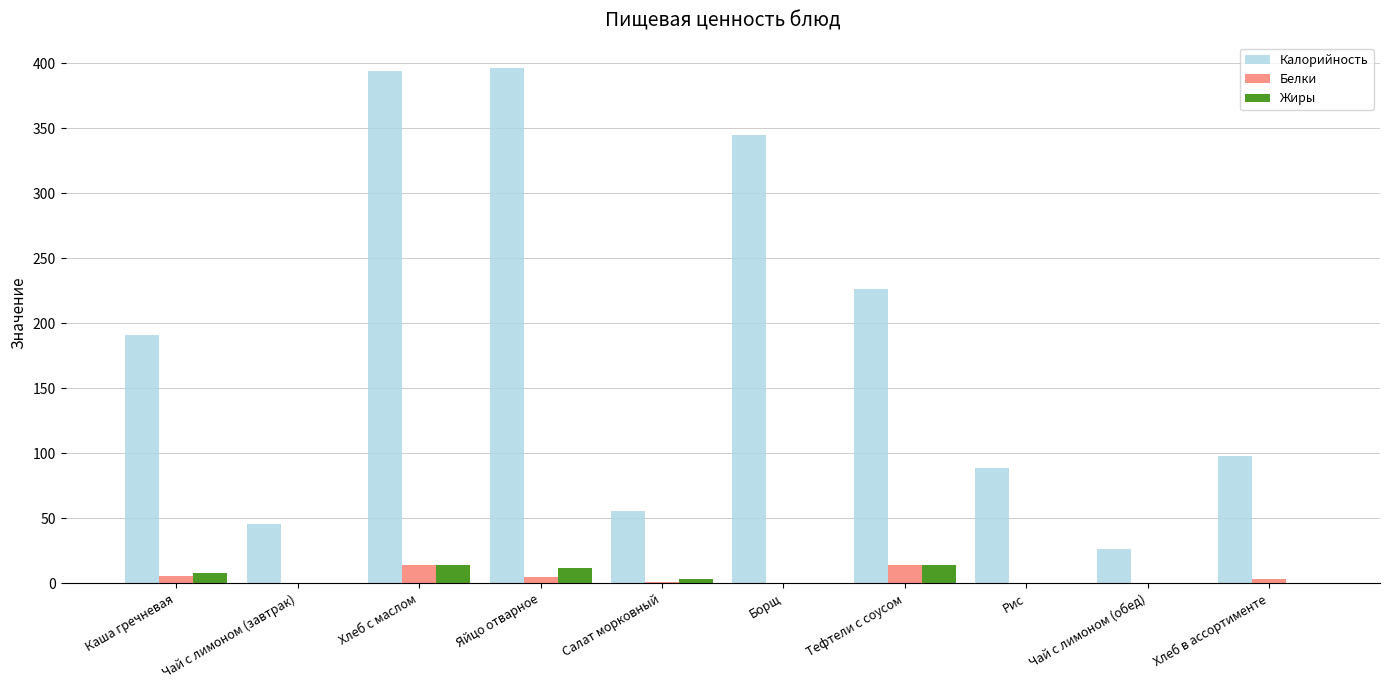

Between Борщ and Тефтели с соусом, which series saw the biggest shift?

Калорийность